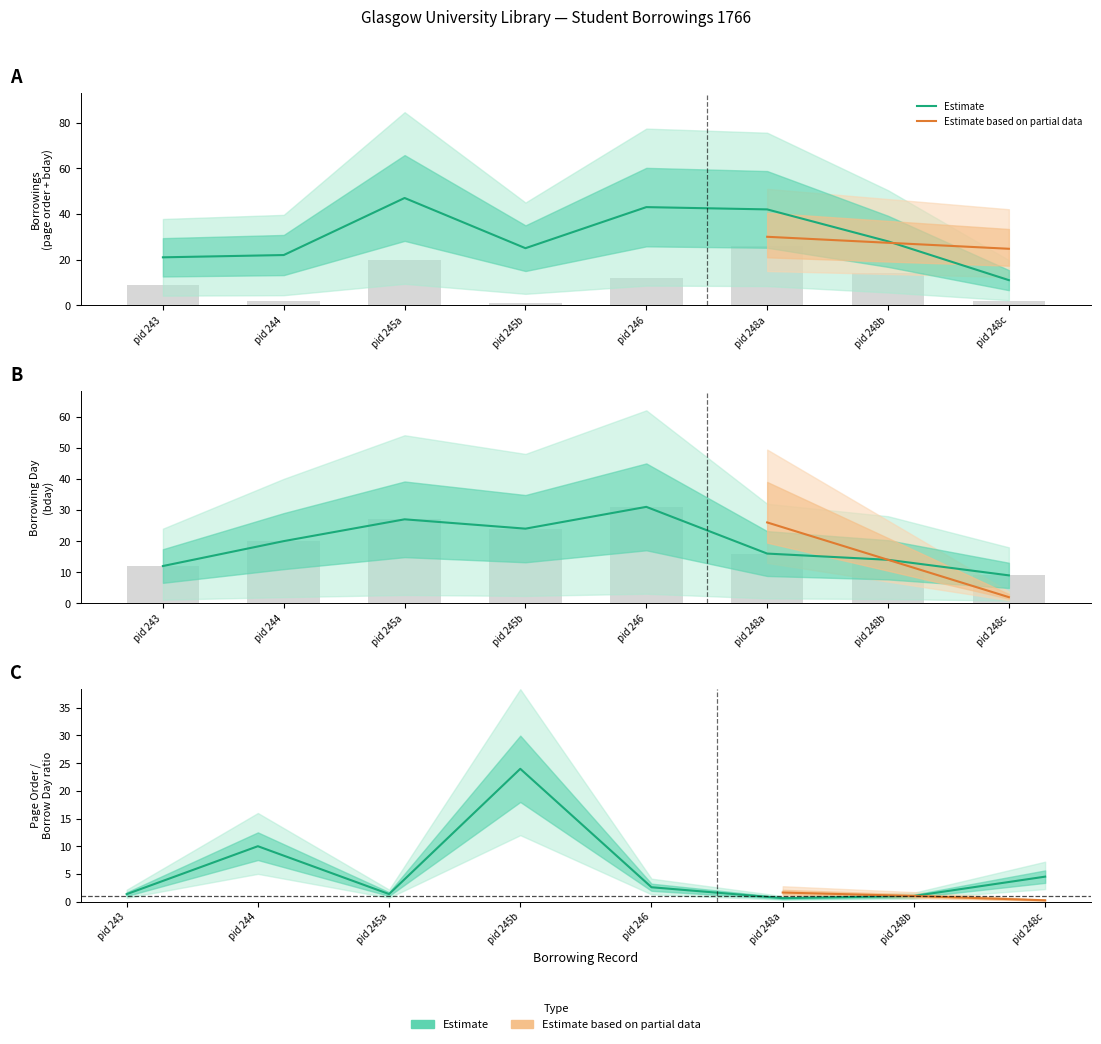

Reading left to right, extract all data points from this chart.

pageorder: 9	2	20	1	12	26	14	2
bday: 12	20	27	24	31	16	14	9